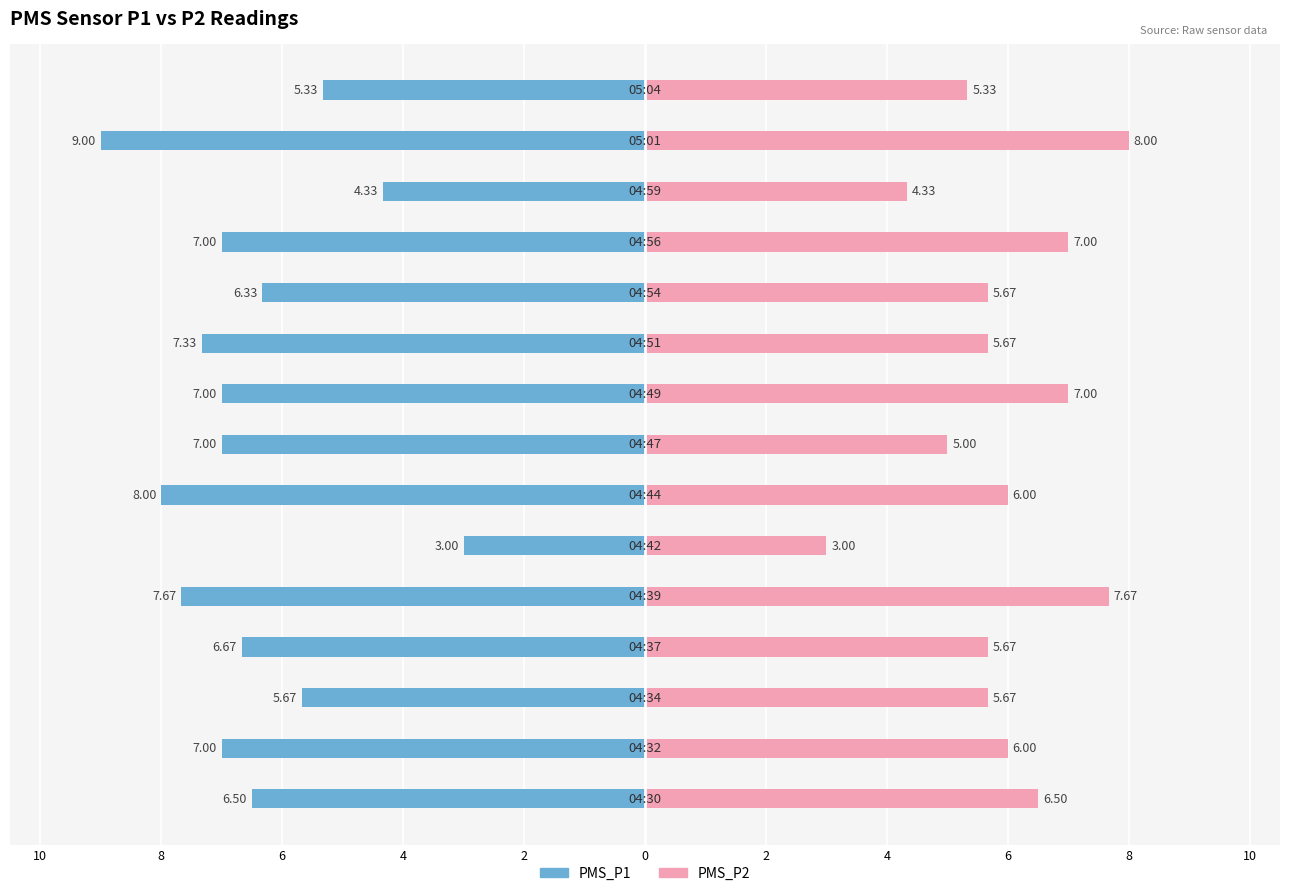

Reading left to right, list all the values displayed in this chart.

PMS_P1: -6.5	-7.0	-5.7	-6.7	-7.7	-3.0	-8.0	-7.0	-7.0	-7.3	-6.3	-7.0	-4.3	-9.0	-5.3
PMS_P2: 6.5	6.0	5.7	5.7	7.7	3.0	6.0	5.0	7.0	5.7	5.7	7.0	4.3	8.0	5.3